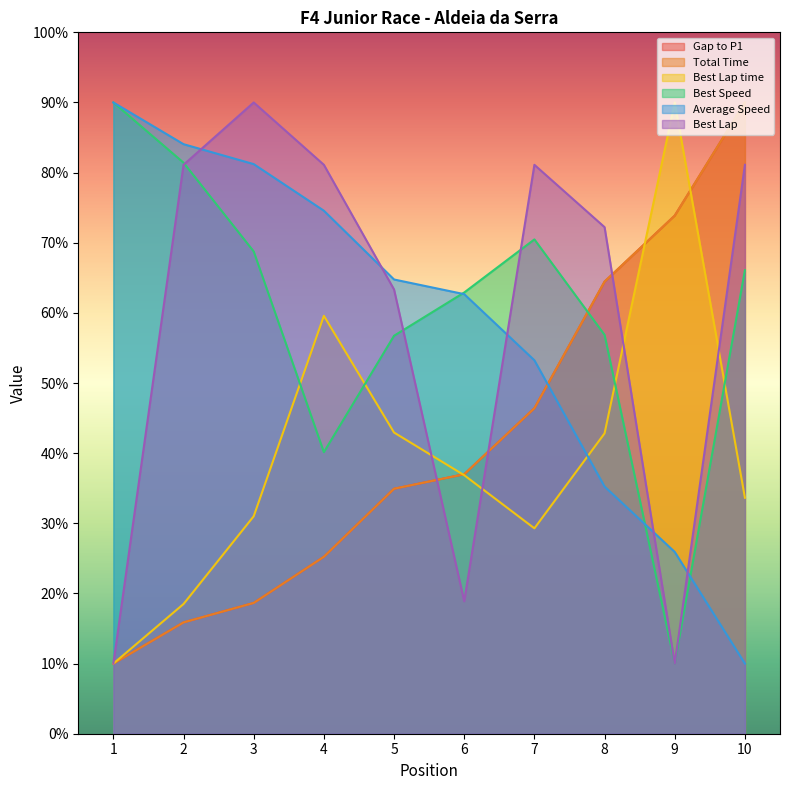

True or false: Best Speed has more than 0 points higher than both neighbors.

True